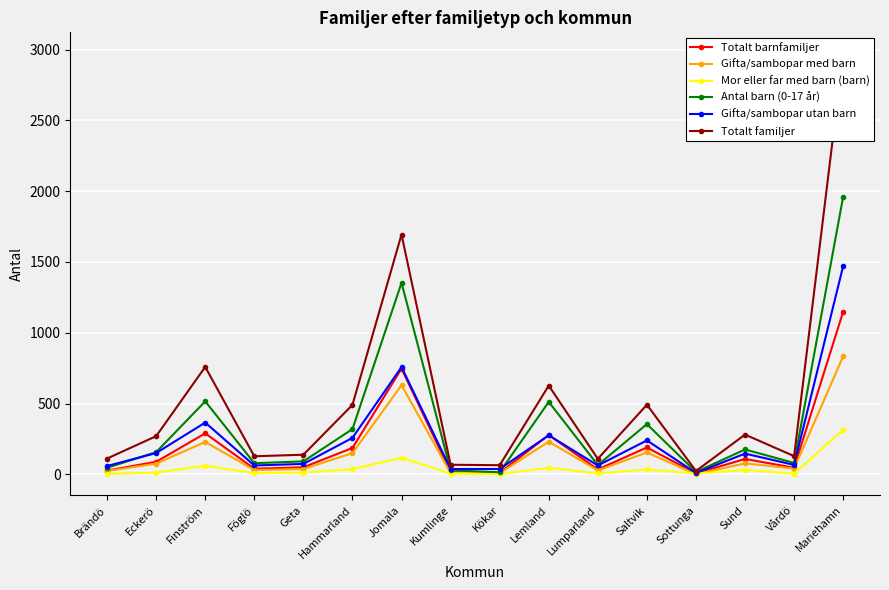

The Gifta/sambopar utan barn series shows 258 at Hammarland. True or false?

True